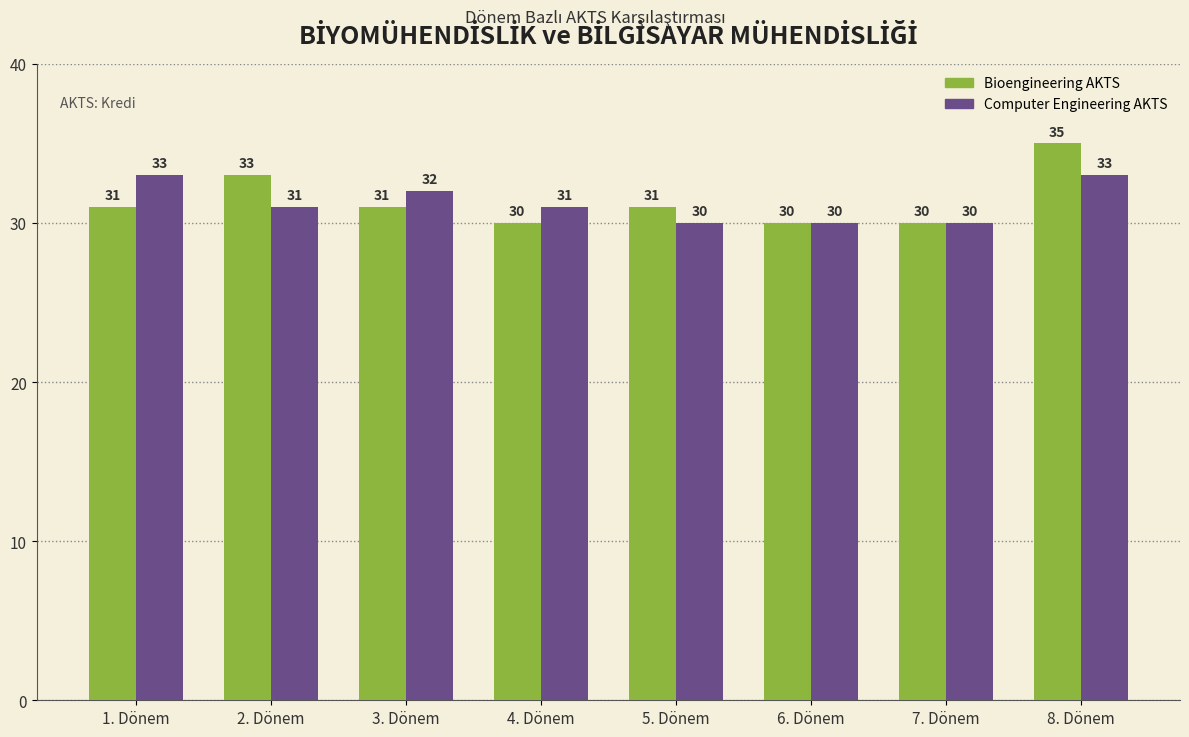

At 2. Dönem, list the series in order from largest to smallest.

Bioengineering AKTS, Computer Engineering AKTS